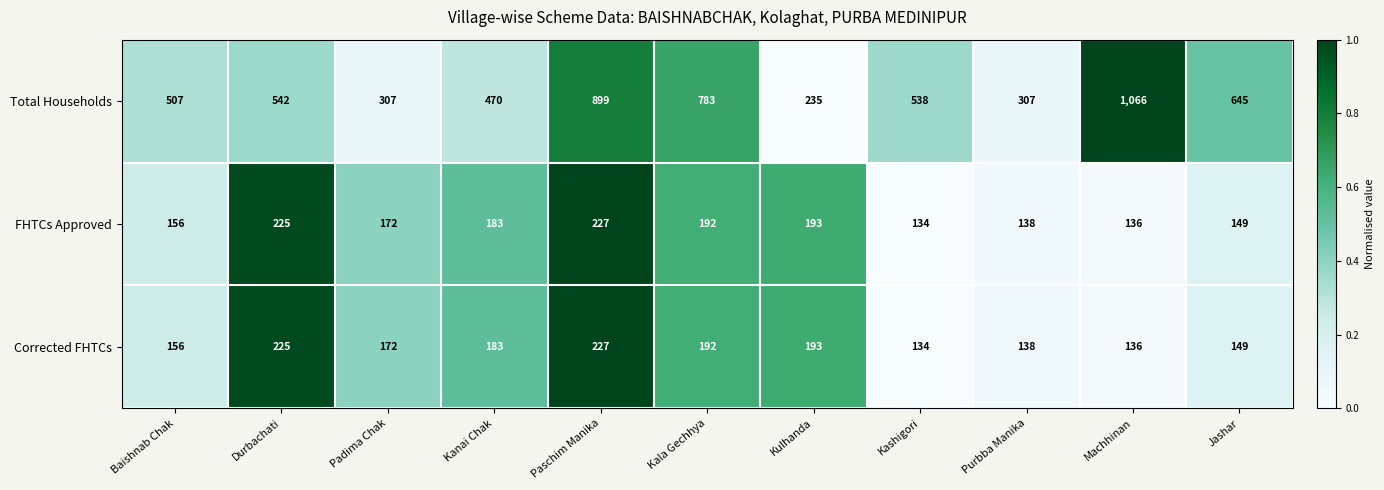

List the labels in order of Corrected FHTCs value, largest first.

Paschim Manika, Durbachati, Kulhanda, Kala Gechhya, Kanai Chak, Padima Chak, Baishnab Chak, Jashar, Purbba Manika, Machhinan, Kashigori